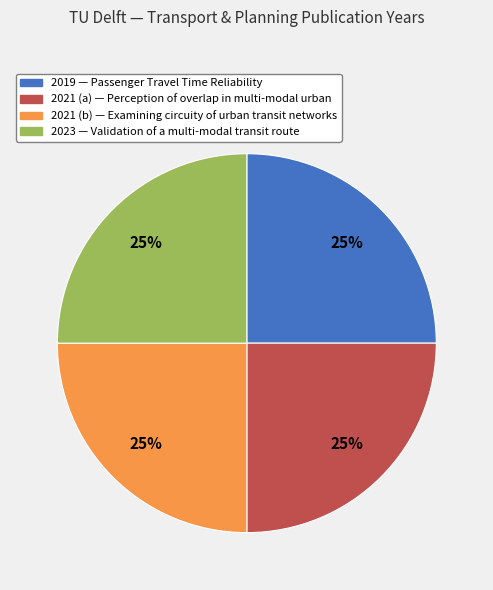

Is there a majority slice in this chart?

No